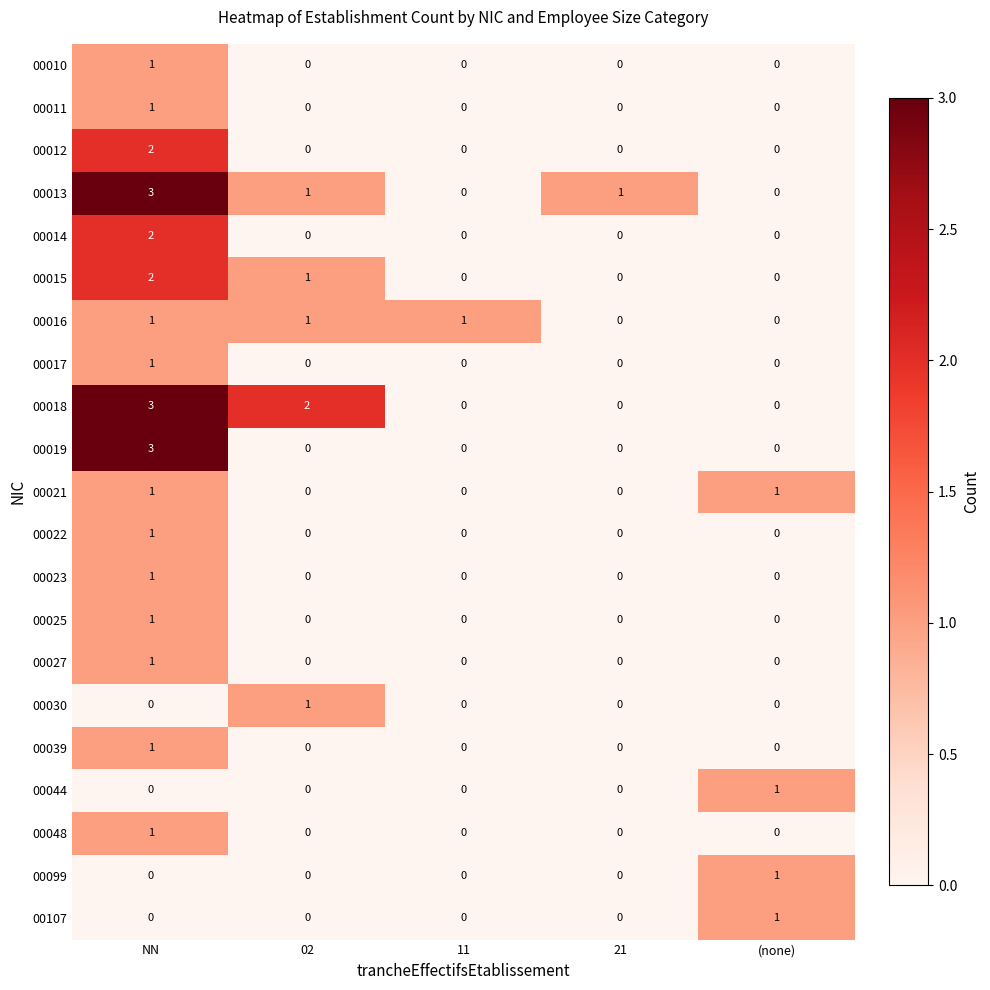

Which category has the highest value across all series?

NN